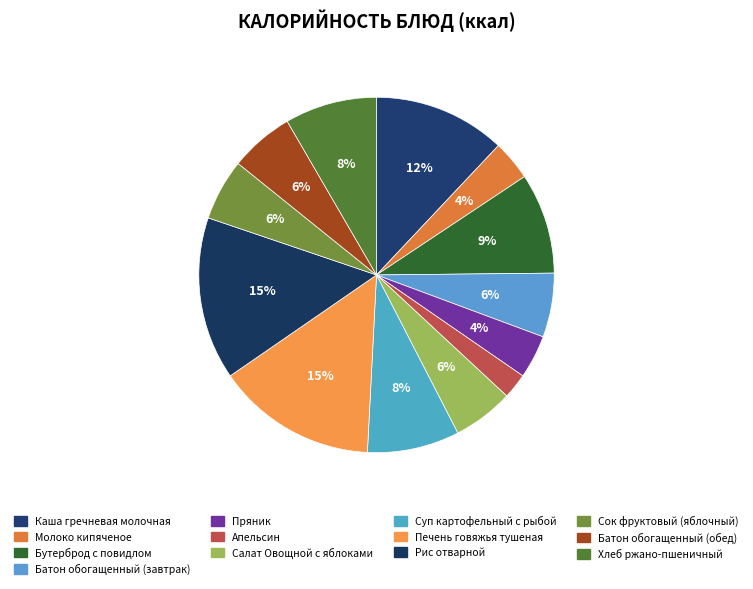

Is there any slice that represents more than half of the pie?

No